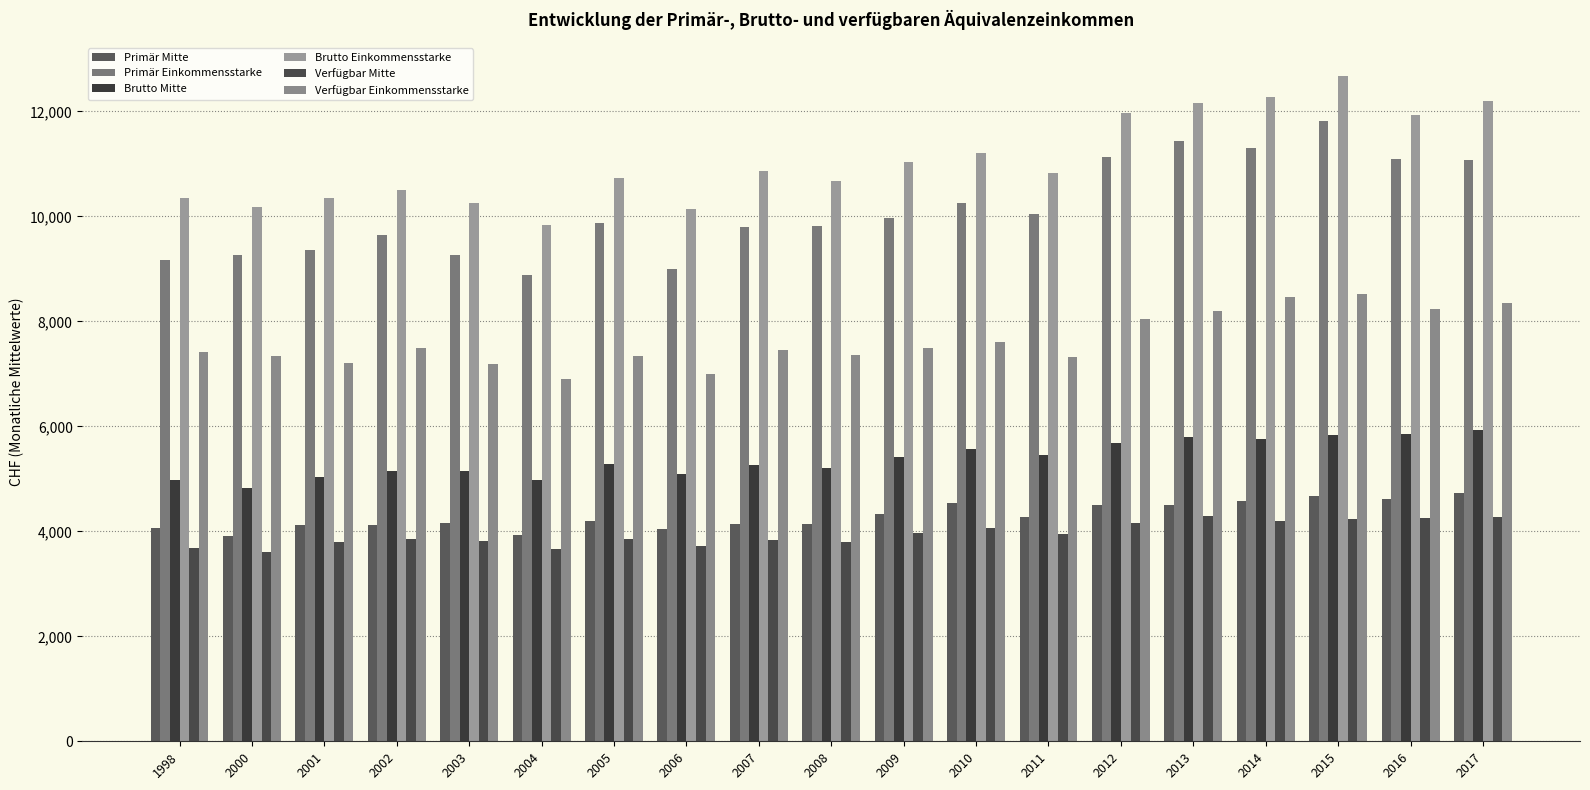

What is the difference between the Brutto Mitte values at 2012 and 2015?

158.7